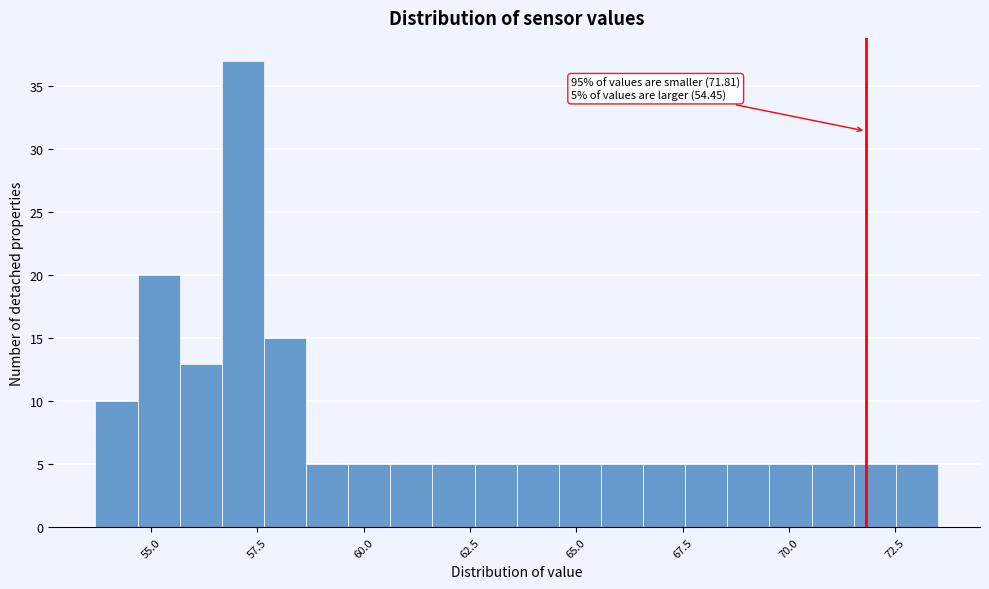

Around what value on the x-axis is the tallest bar? Give the approximate position of its centre, as read against the axis.

57.0